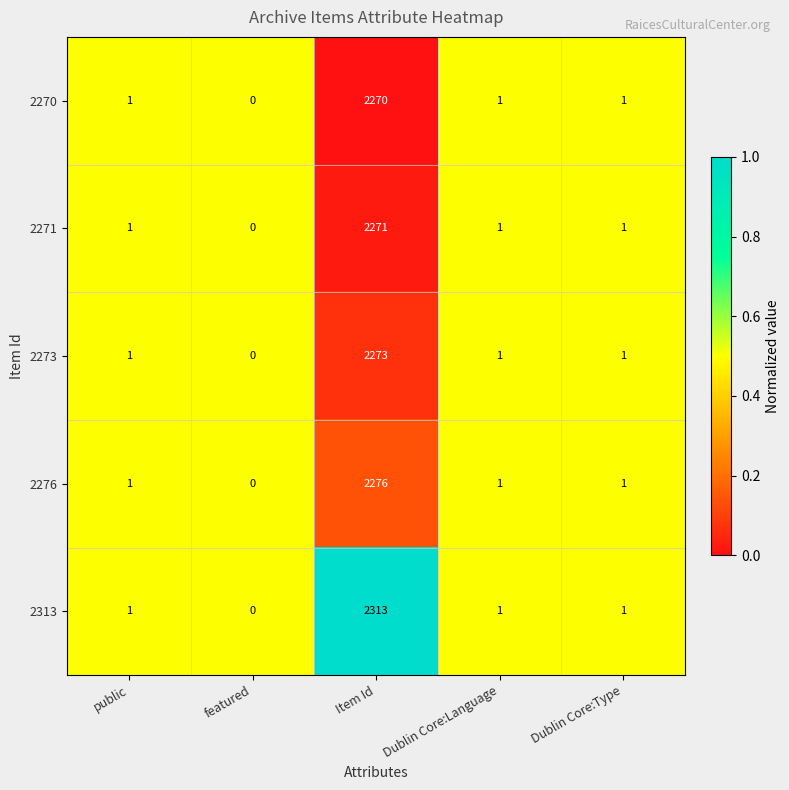

Which series has the widest spread of values?

2313